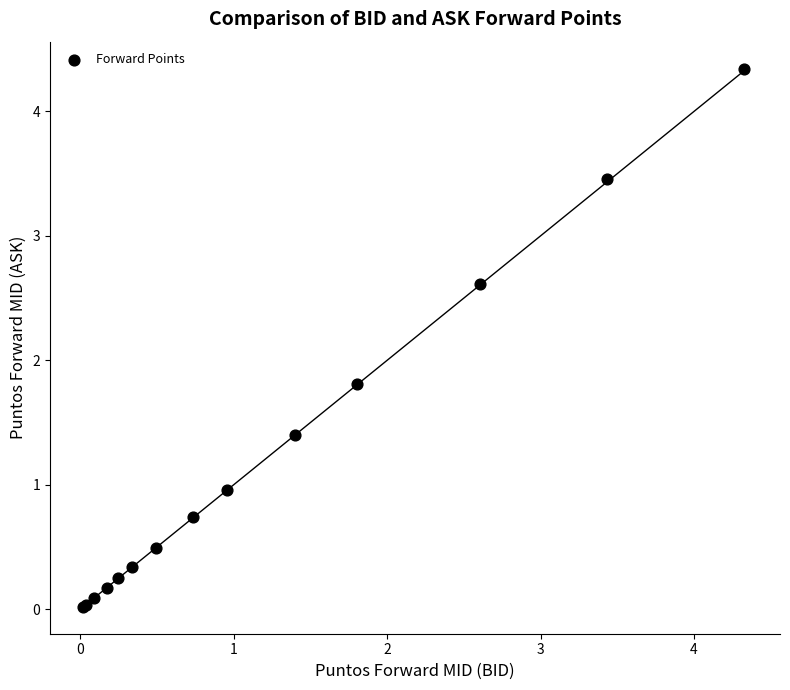

What Y value in the scatter plot is closest to 2?

1.8